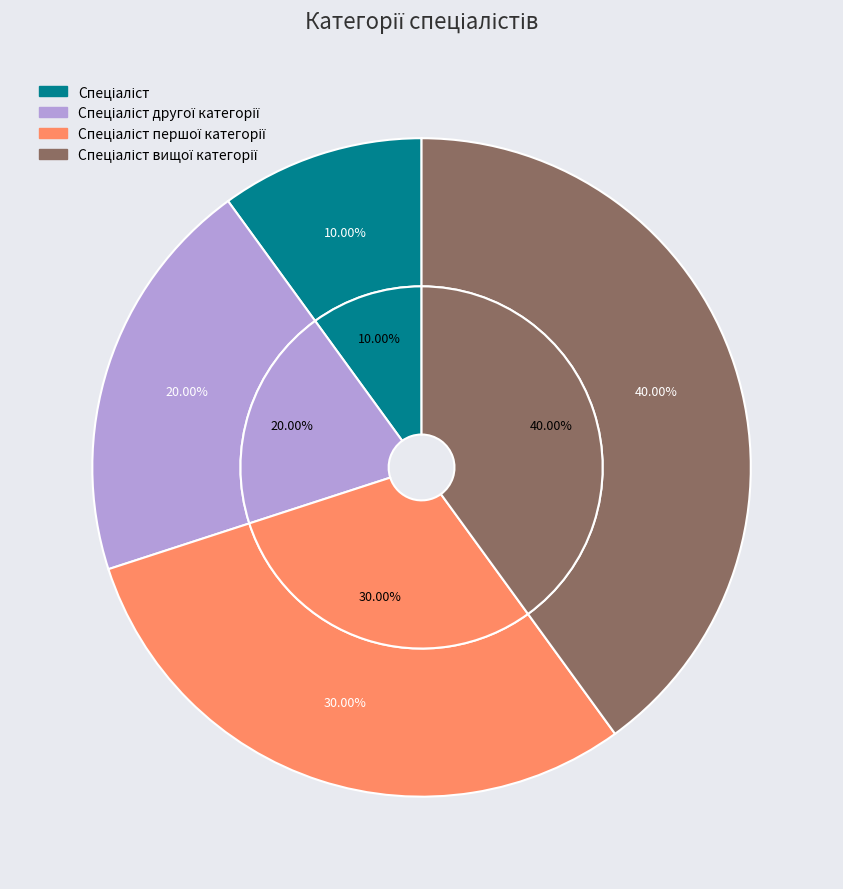

What percentage is the Спеціаліст вищої категорії slice, to the nearest percent?

40%